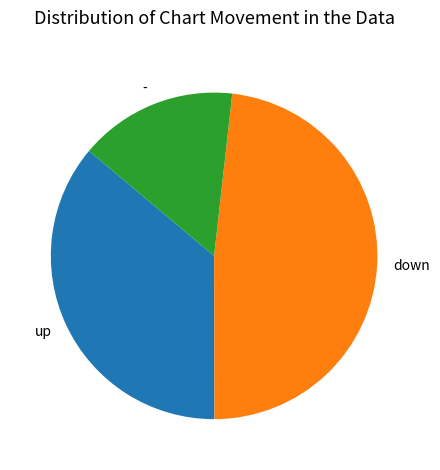

Approximately how many times larger is the value at down compared to -?

3.1